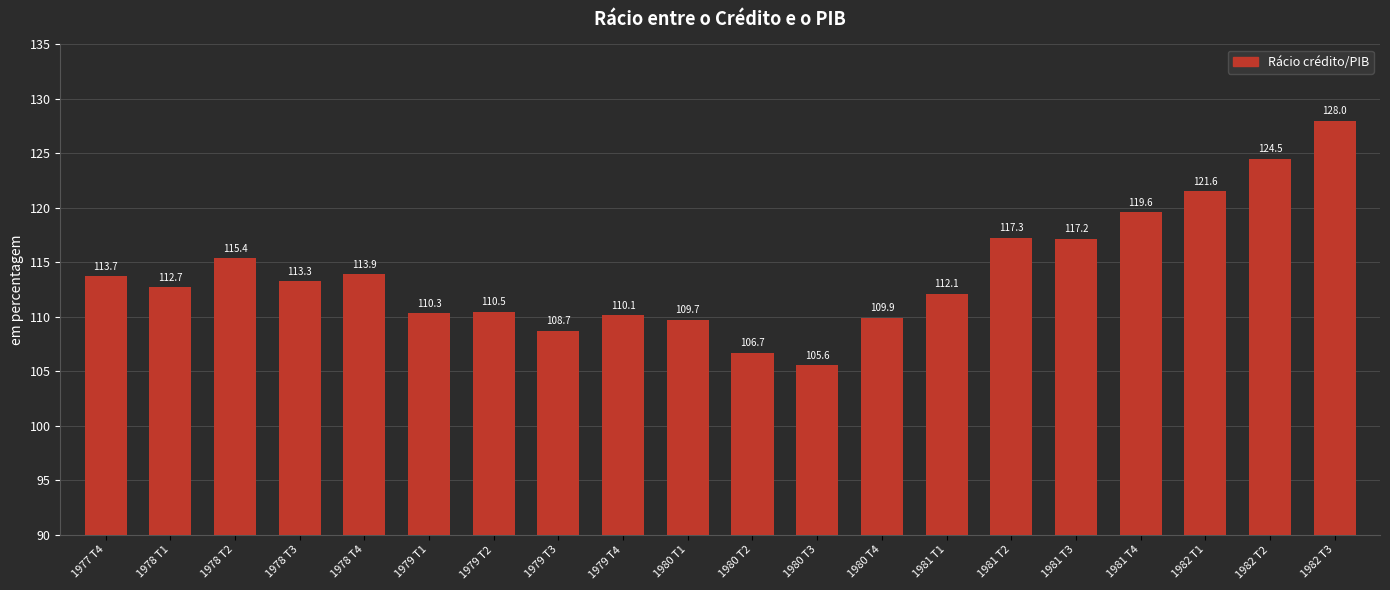

Where is the data nearest to the value 116?

1978 T2